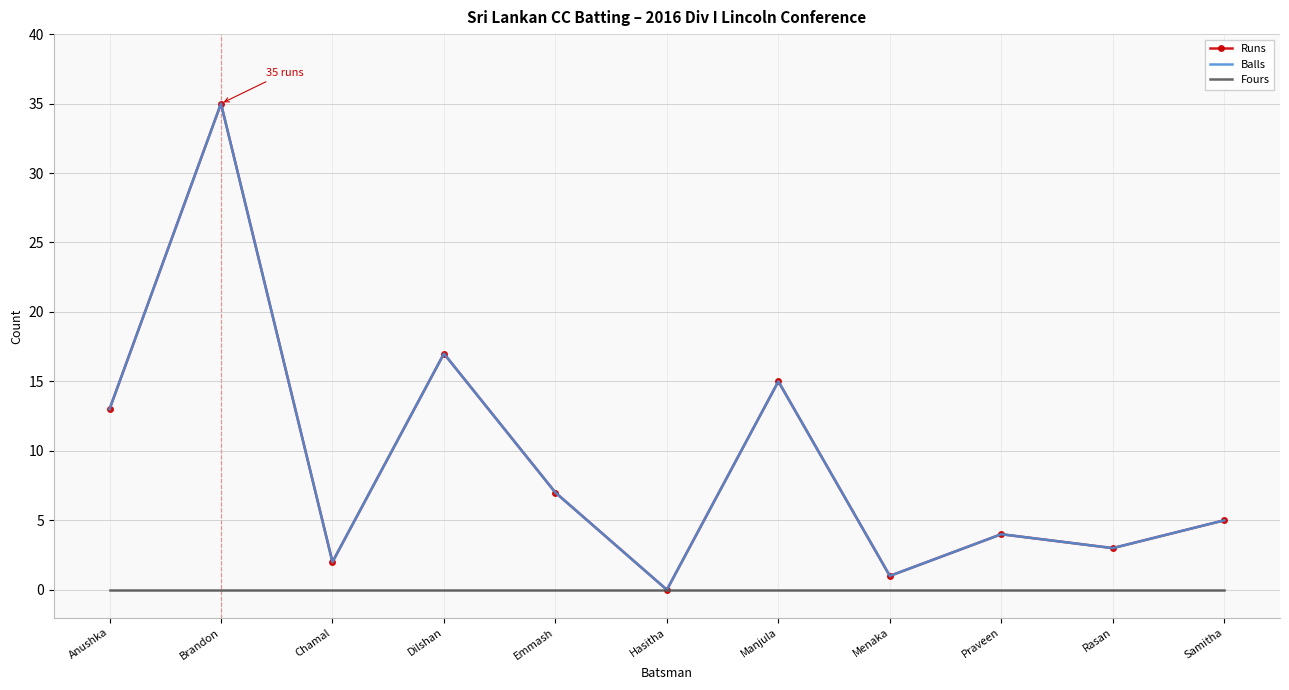

The value of Runs at Emmash is 7. True or false?

True